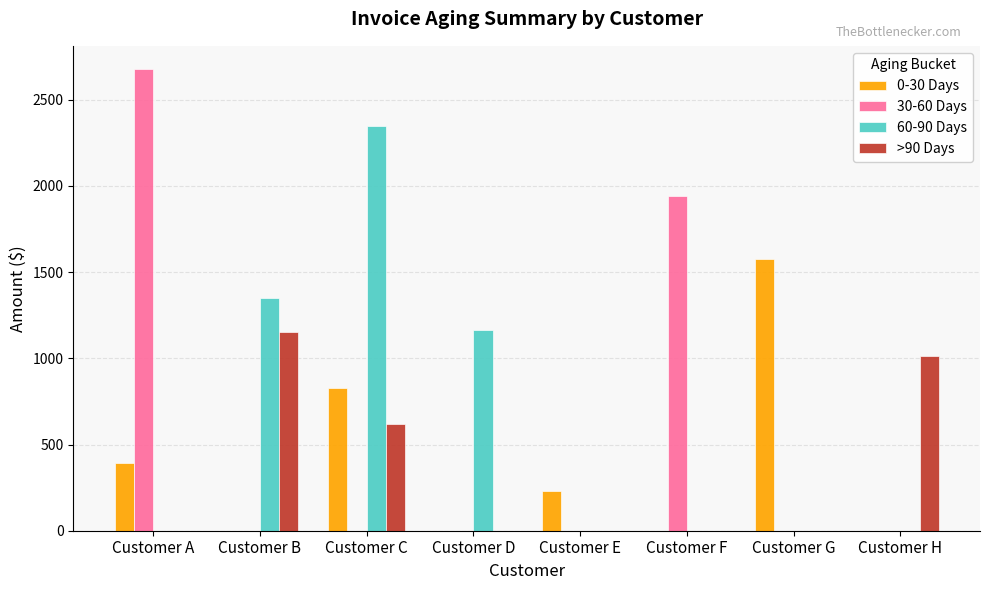

What are all the series names shown in the legend?

0-30 Days, 30-60 Days, 60-90 Days, >90 Days